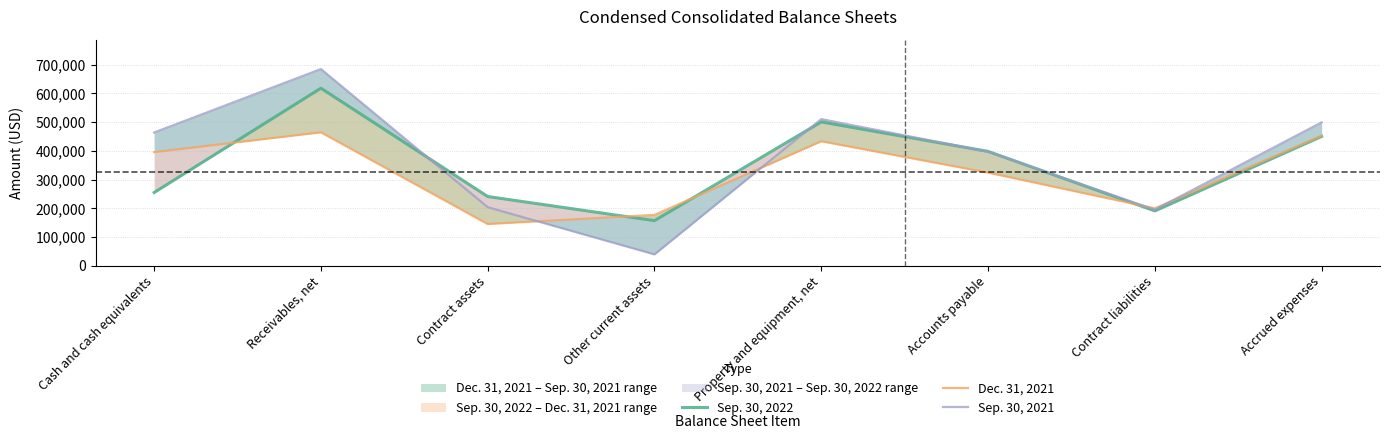

The value of Sep. 30, 2021 at Property and equipment, net is 875436. True or false?

False